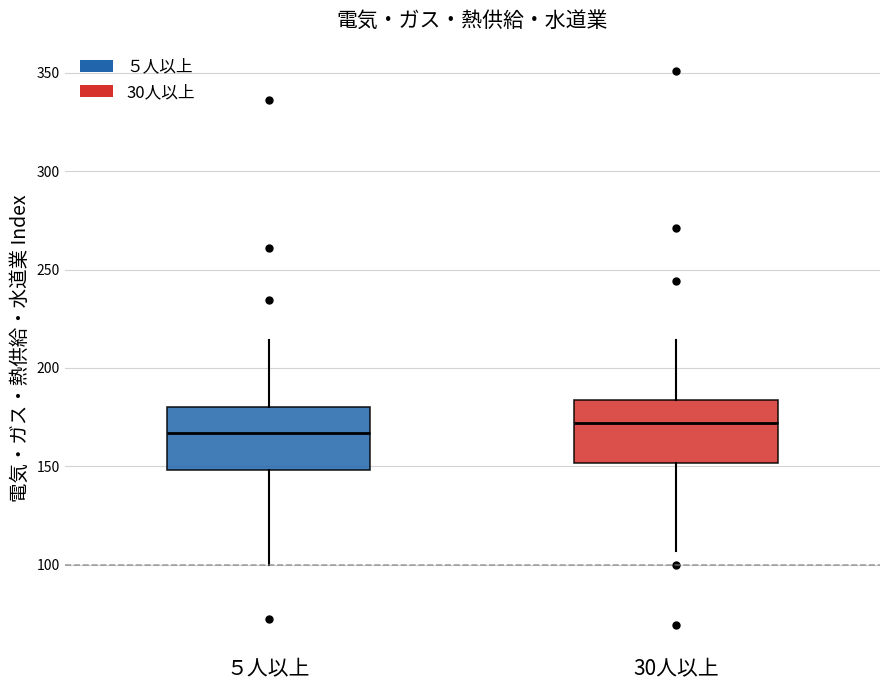

Where is the lower edge of the box for ５人以上 on the y-axis? The values are not printed on the chart, so give them approximately, as read against the axis.

150